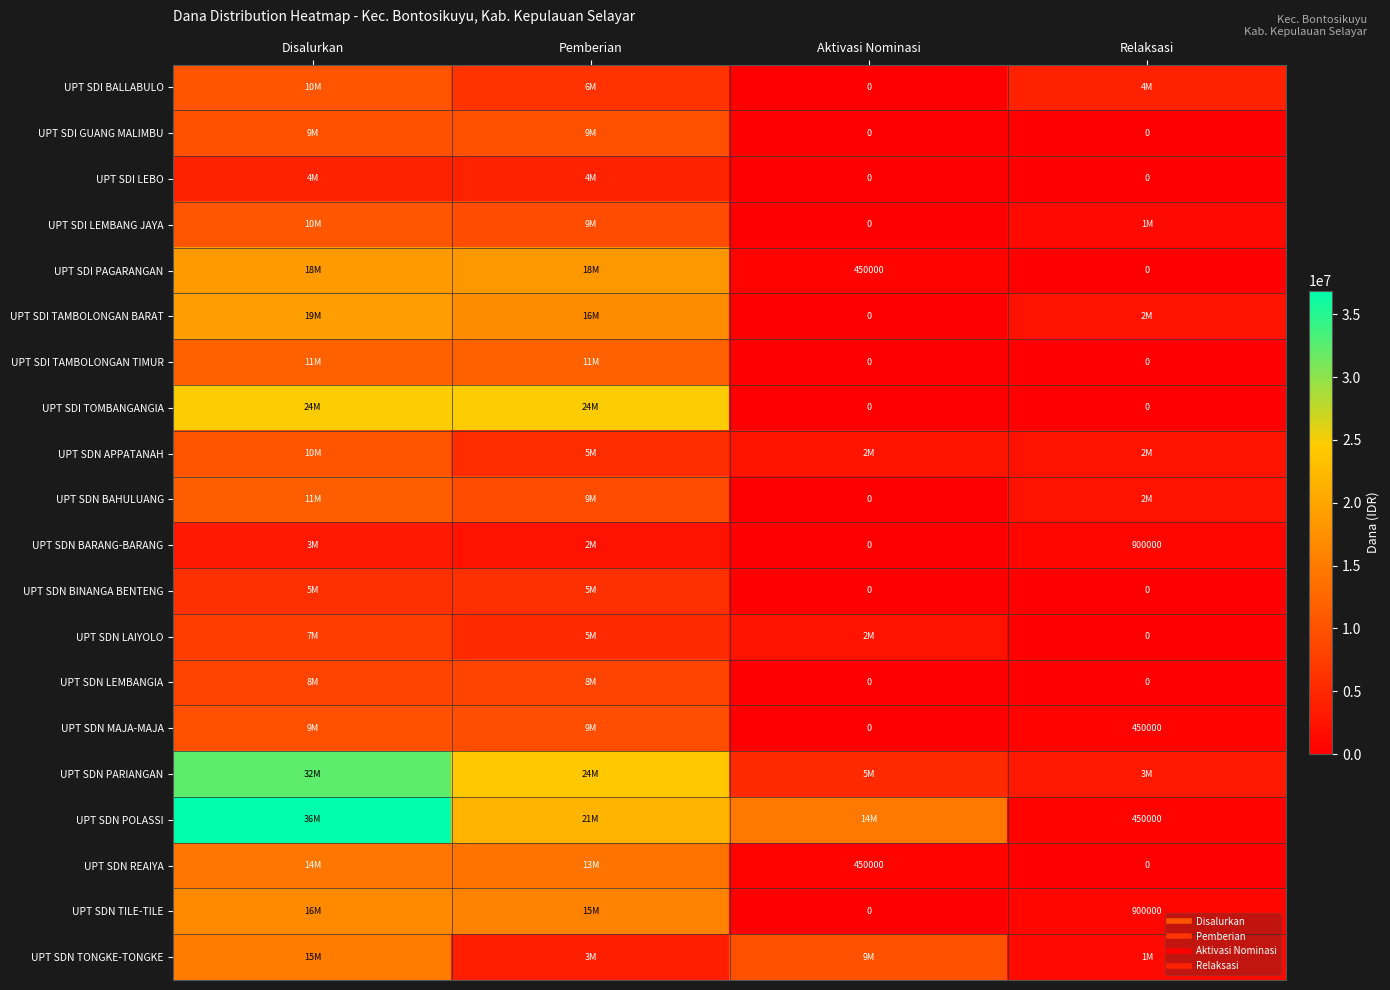

What is the total value across all series at Disalurkan?

280575000